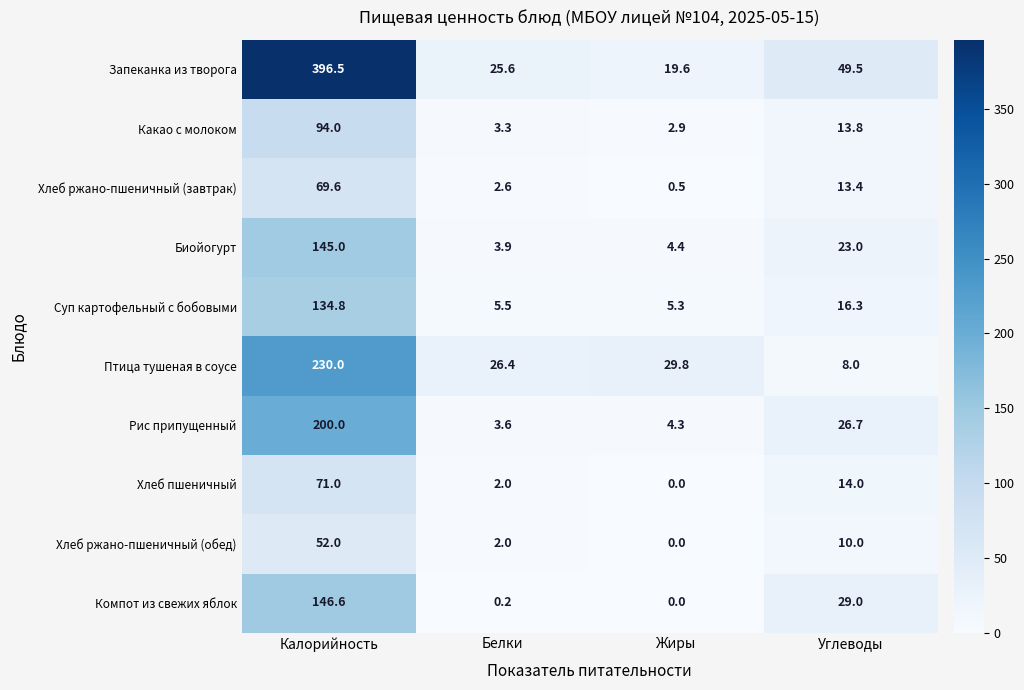

The value of Хлеб пшеничный at Жиры is -33.9. True or false?

False